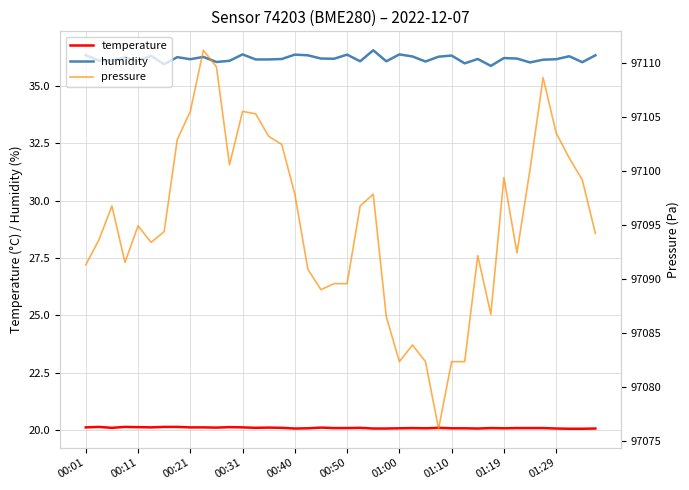

Does the chart have visible grid lines?

Yes